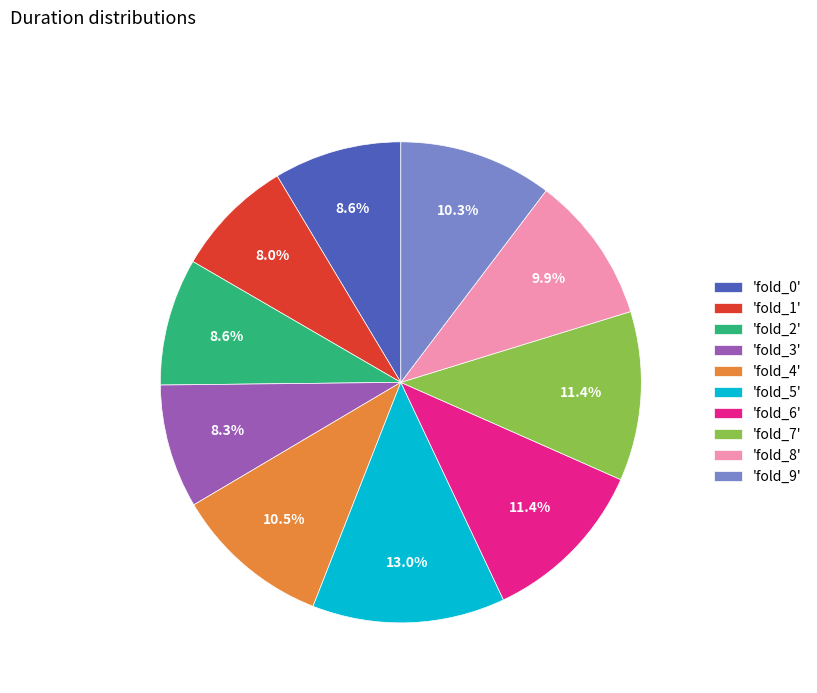

Which category has the biggest portion of the pie?

'fold_5'